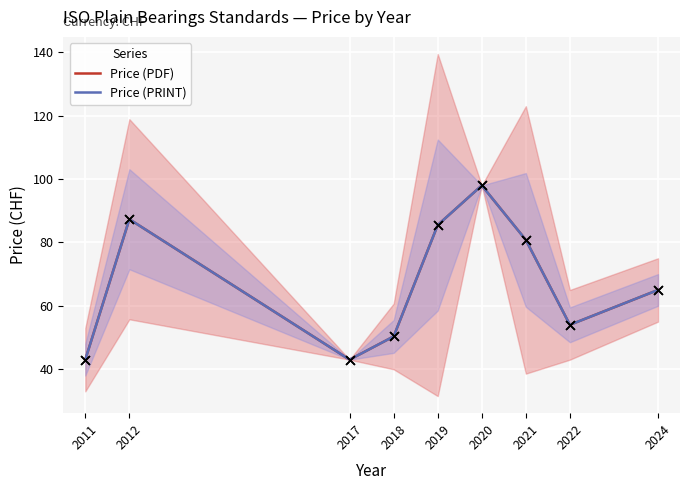

At which category is the sum across all series the highest?

2020